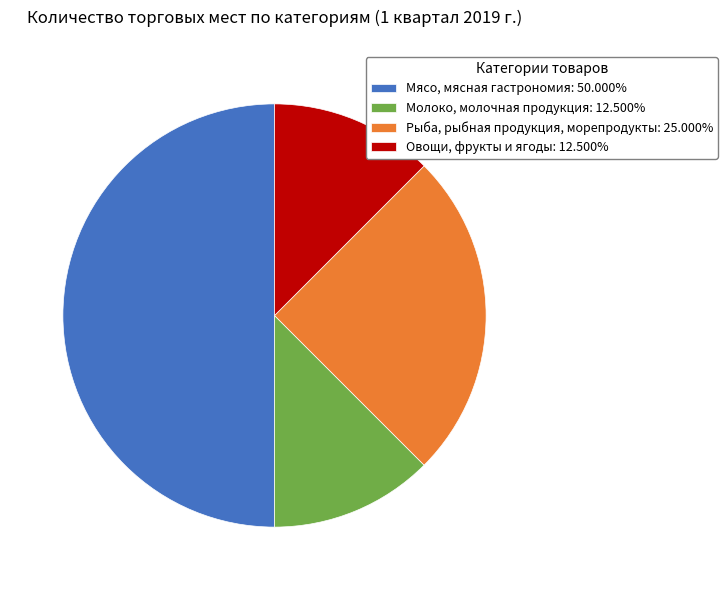

Is the sum of Овощи, фрукты и ягоды: 12.500% and Рыба, рыбная продукция, морепродукты: 25.000% greater than half?

No